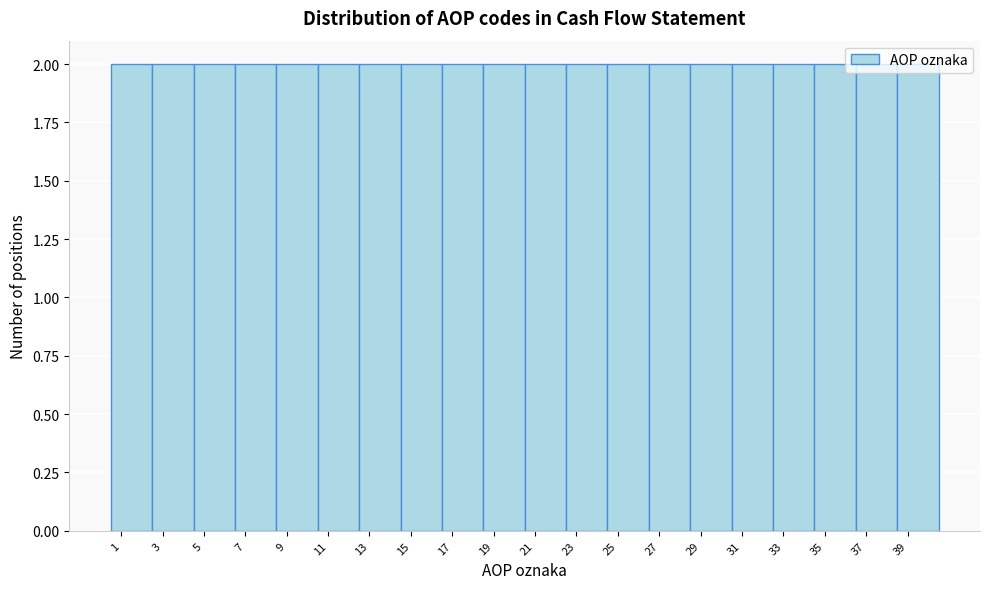

How tall is the bar that spans 24.5 to 26.5 on the x-axis? The values are not printed on the chart, so give them approximately, as read against the axis.

2